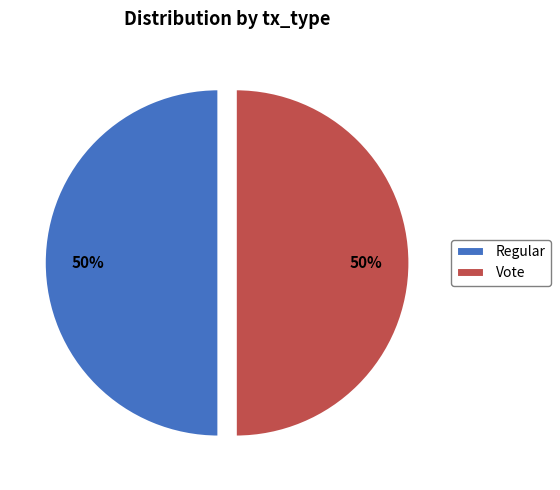

To the nearest percent, what is the average slice percentage?

50%